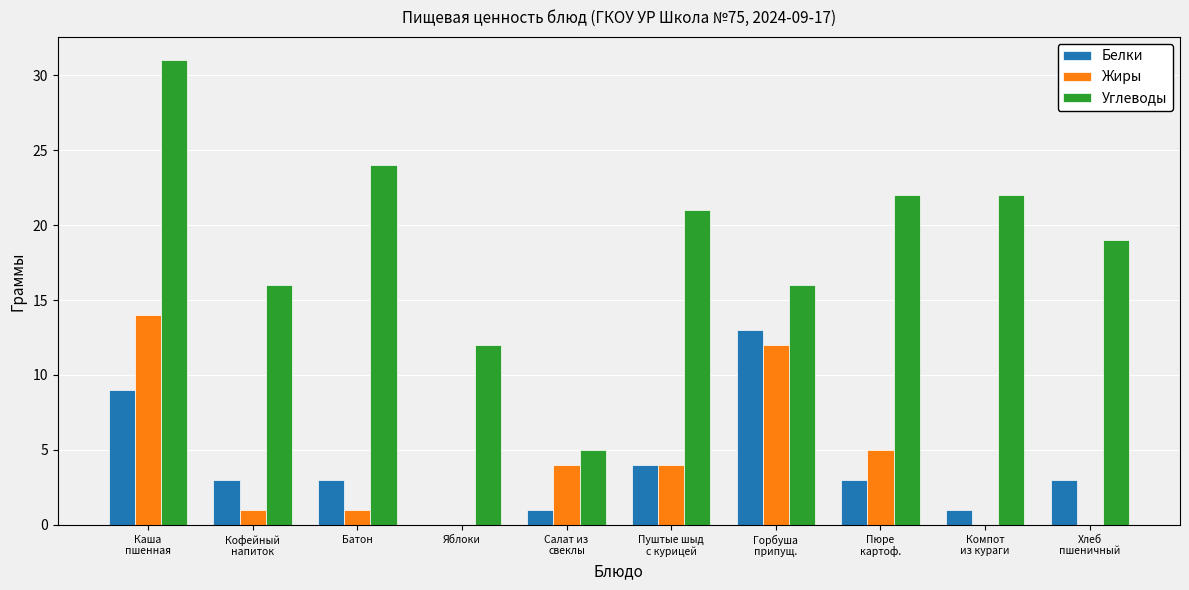

Which series has the largest total across all categories?

Углеводы